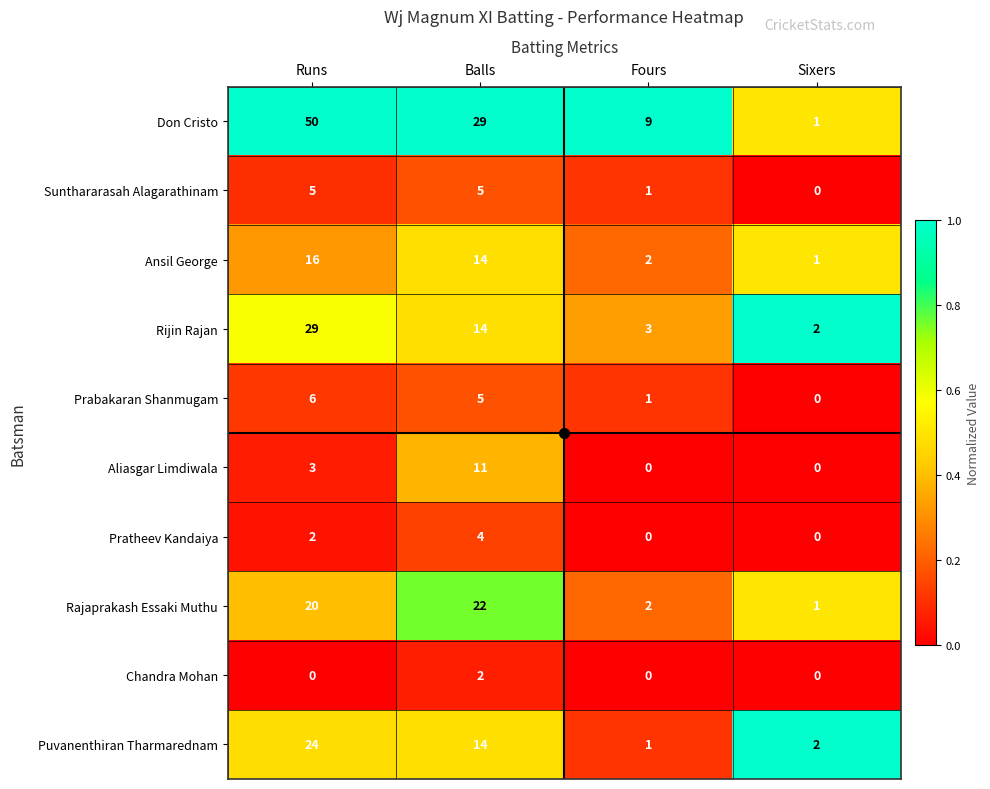

What is the greatest value displayed?

50